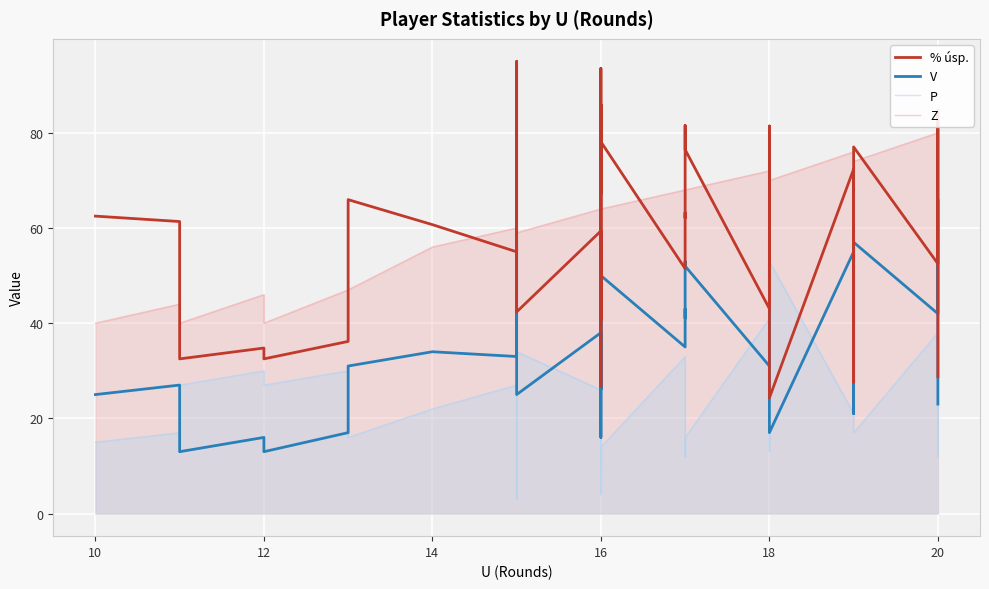

Is the value of V at 16 greater than the value of P at 18?

No